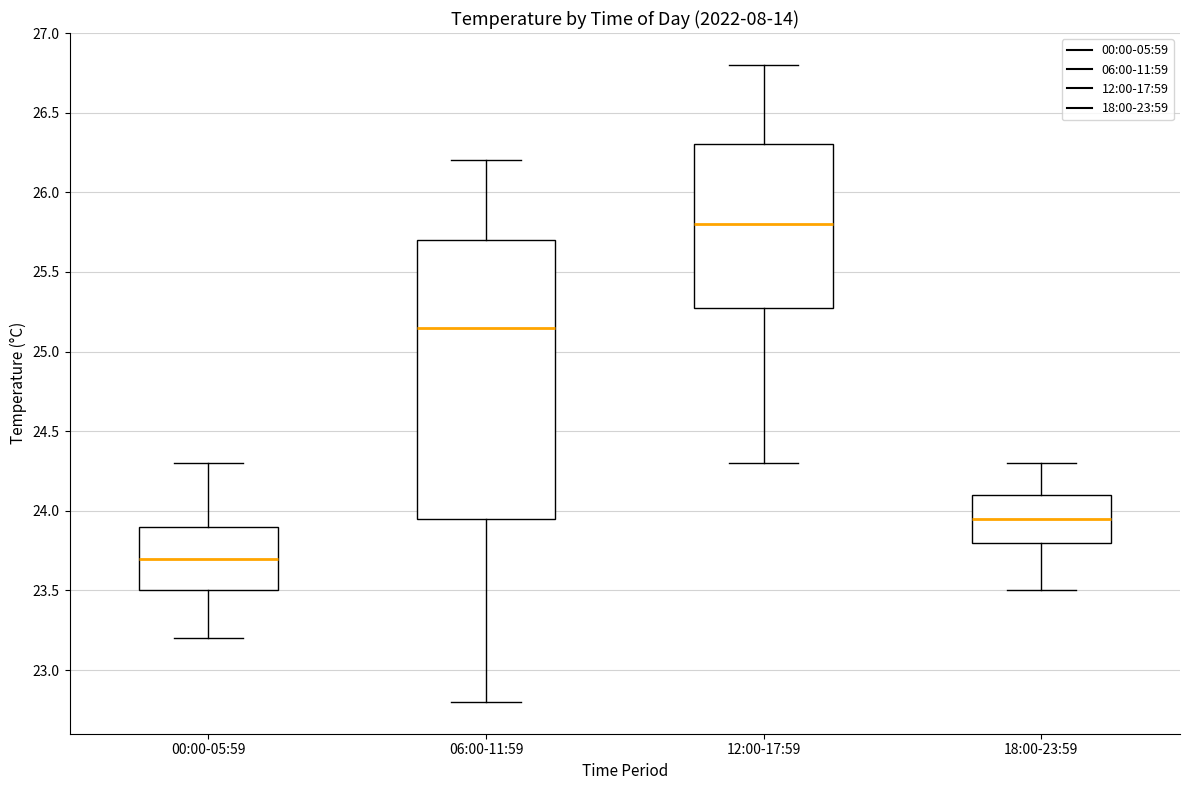

Comparing the boxes themselves (not the whiskers), which one is the tallest?

06:00-11:59